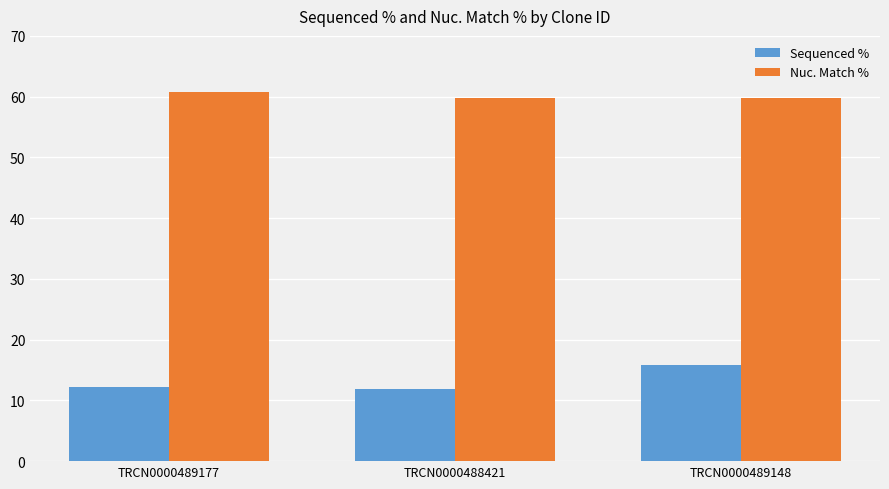

What is the difference between the highest and lowest values at TRCN0000489177?

48.5